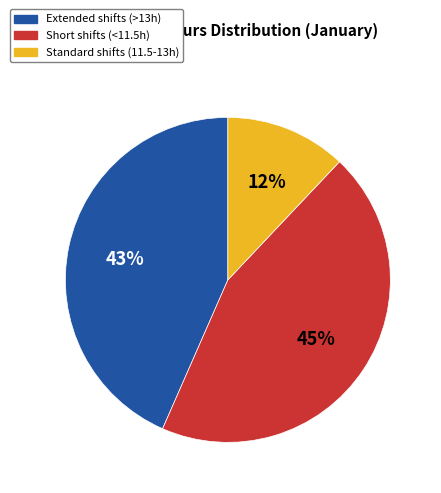

Does any single category account for the majority?

No